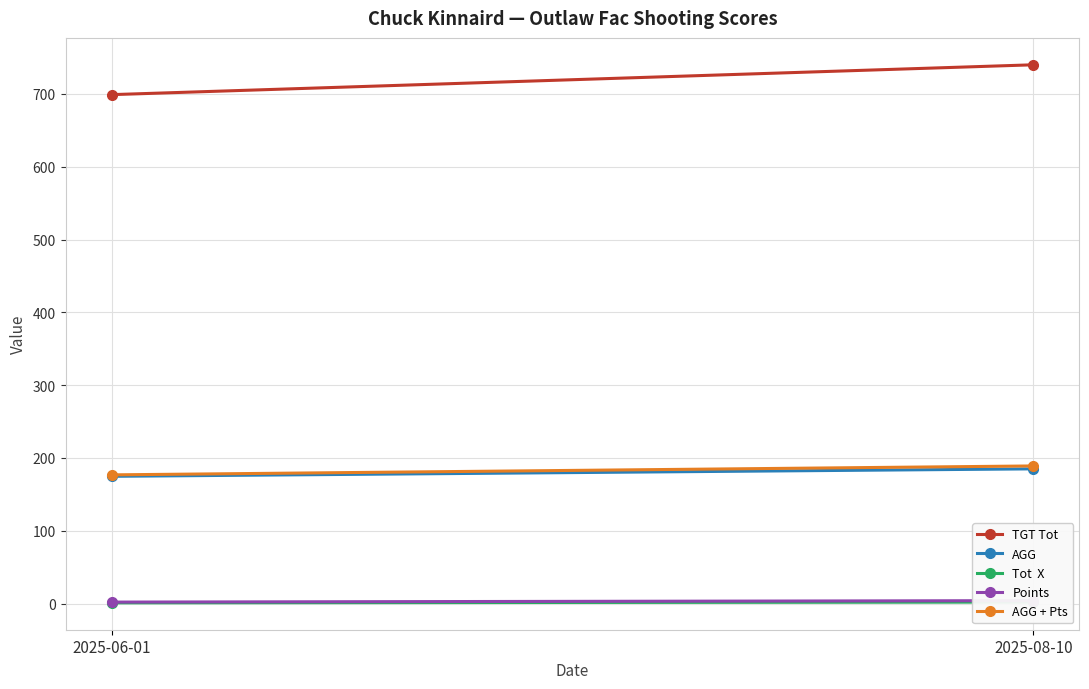

What is the average value of the AGG series?

179.9